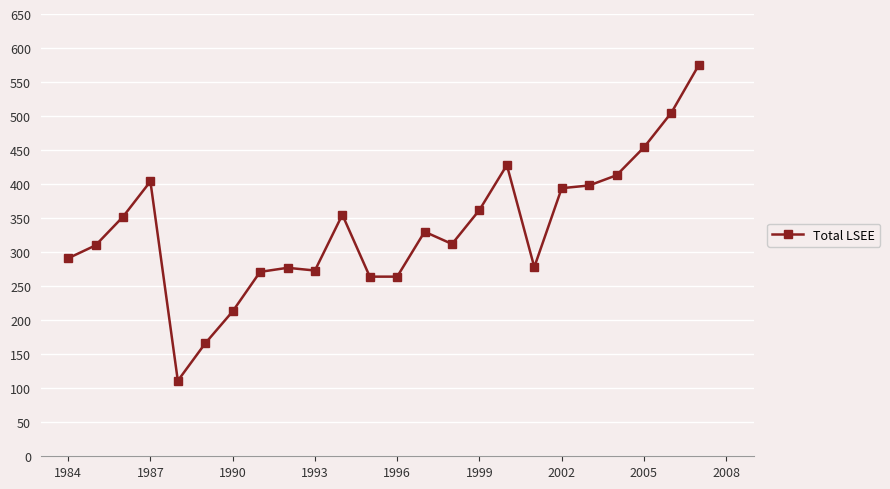

What is the greatest value displayed?

575